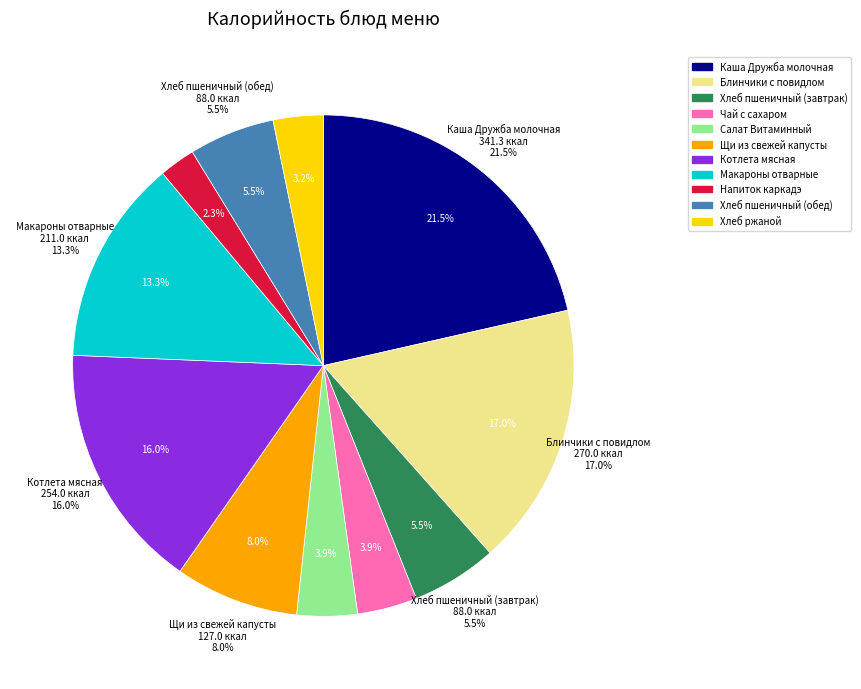

What is the change in value from Чай с сахаром to Салат Витаминный?

+0.5